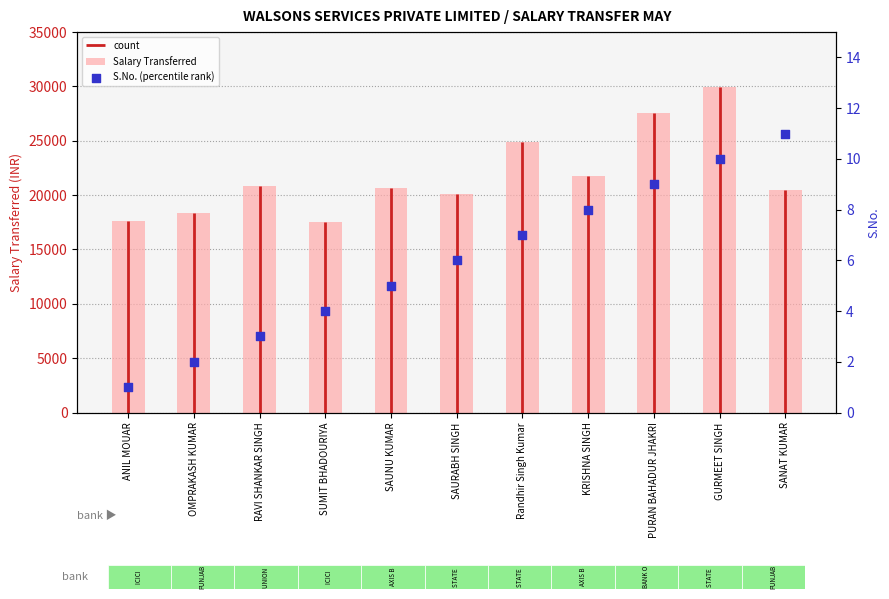

Which series contains the highest Y value?

Salary Transferred